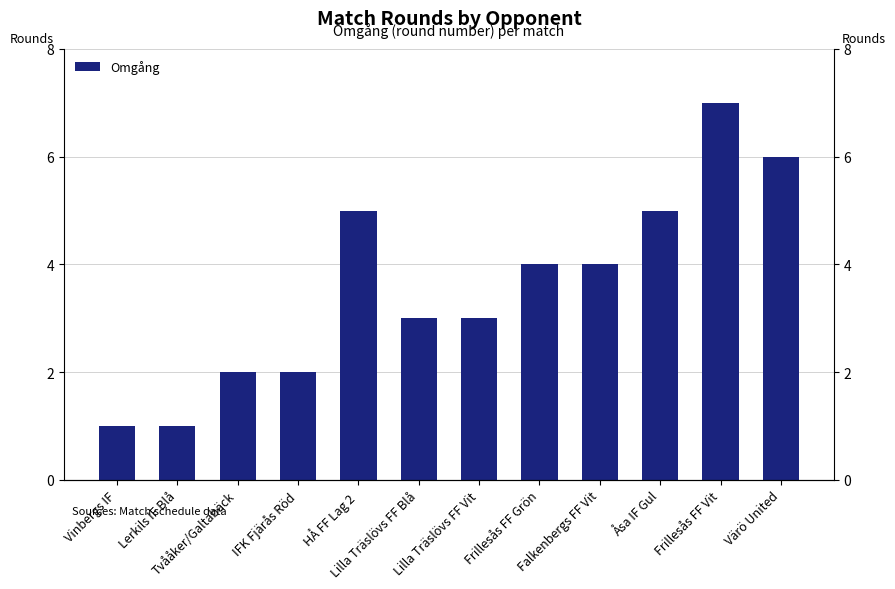

Are the bars horizontal?

No